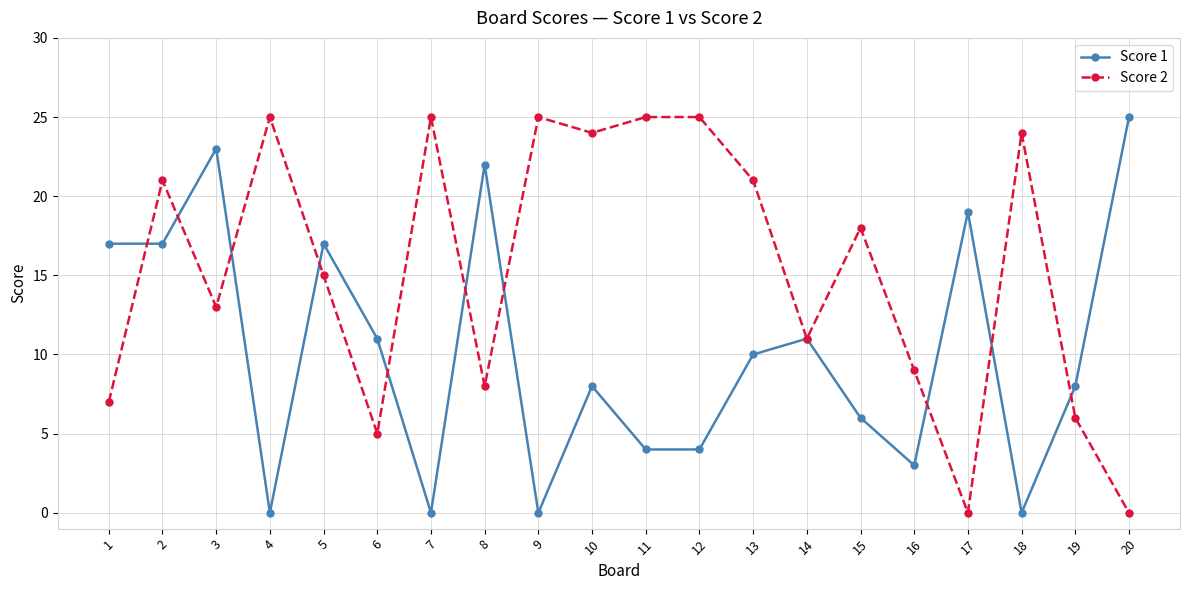

The value of Score 1 at 7 is 0. True or false?

True